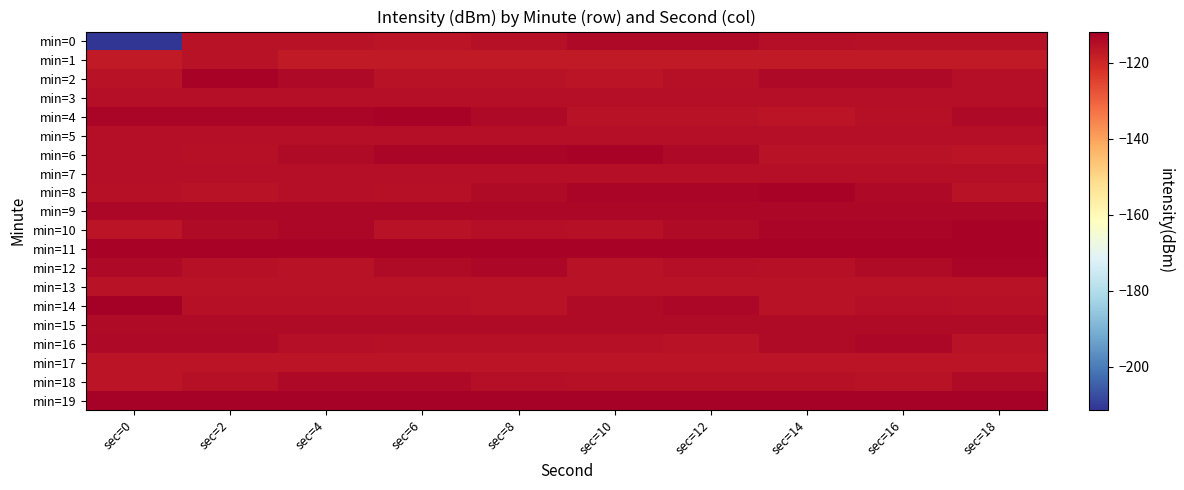

Which label corresponds to the smallest value in the chart?

sec=0